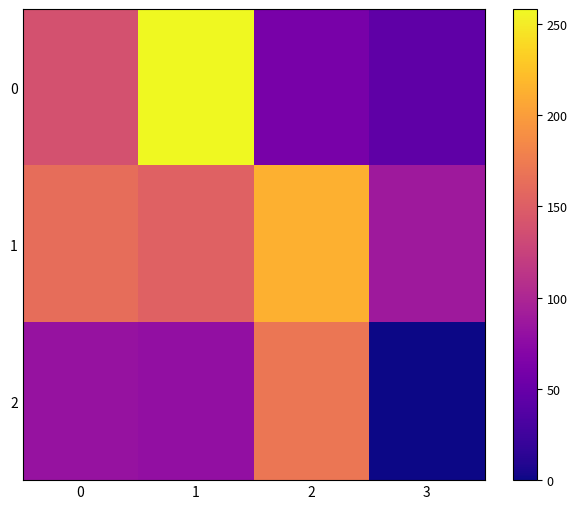

What is the total value across all series at 0?

383.4